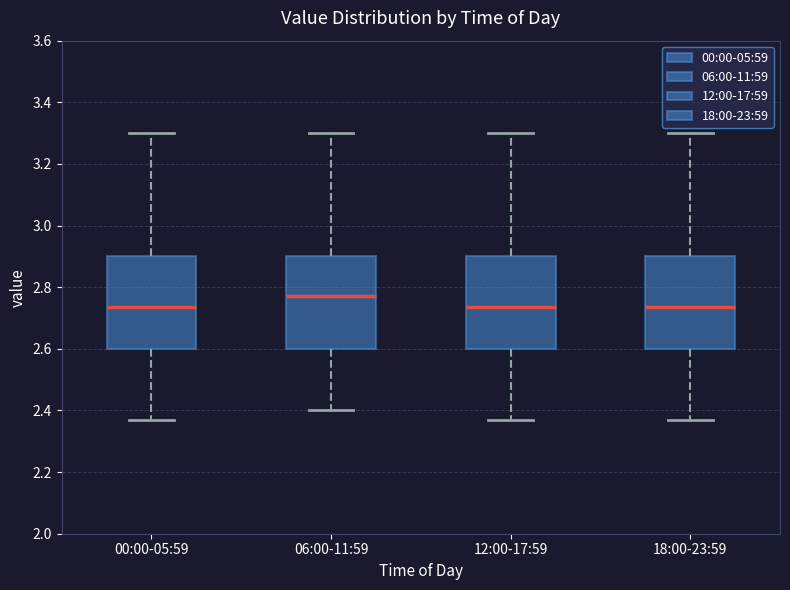

Where does the lower whisker of the box for 00:00-05:59 end on the y-axis? The values are not printed on the chart, so give them approximately, as read against the axis.

2.38